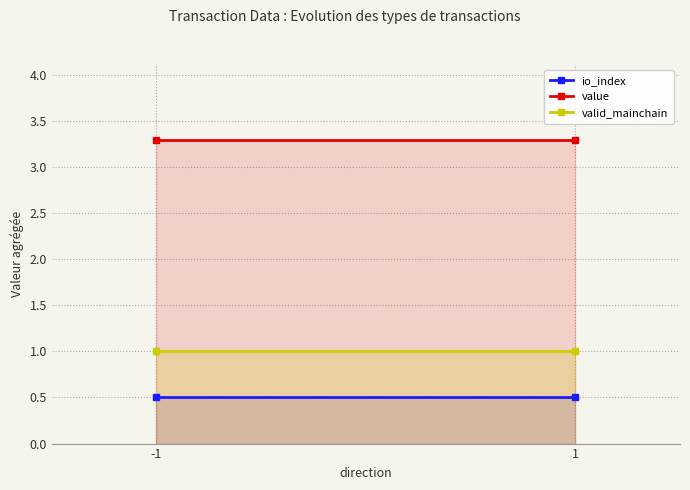

True or false: valid_mainchain has a value of 1.0 at -1.

True